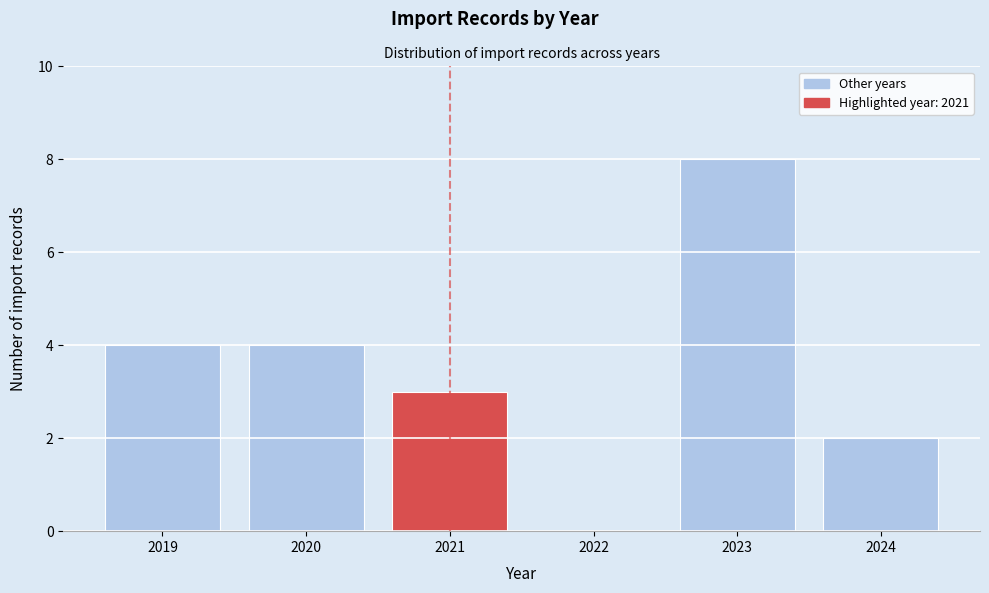

Reading left to right, extract all data points from this chart.

2019=4	2020=4	2021=3	2022=0	2023=8	2024=2